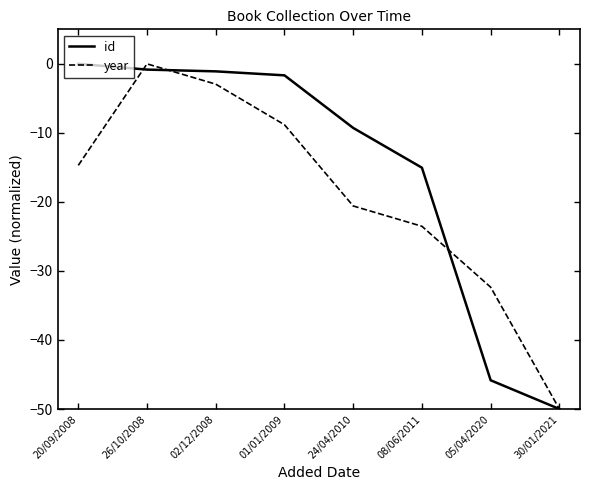

True or false: year has a value of -22.0 at 05/04/2020.

False